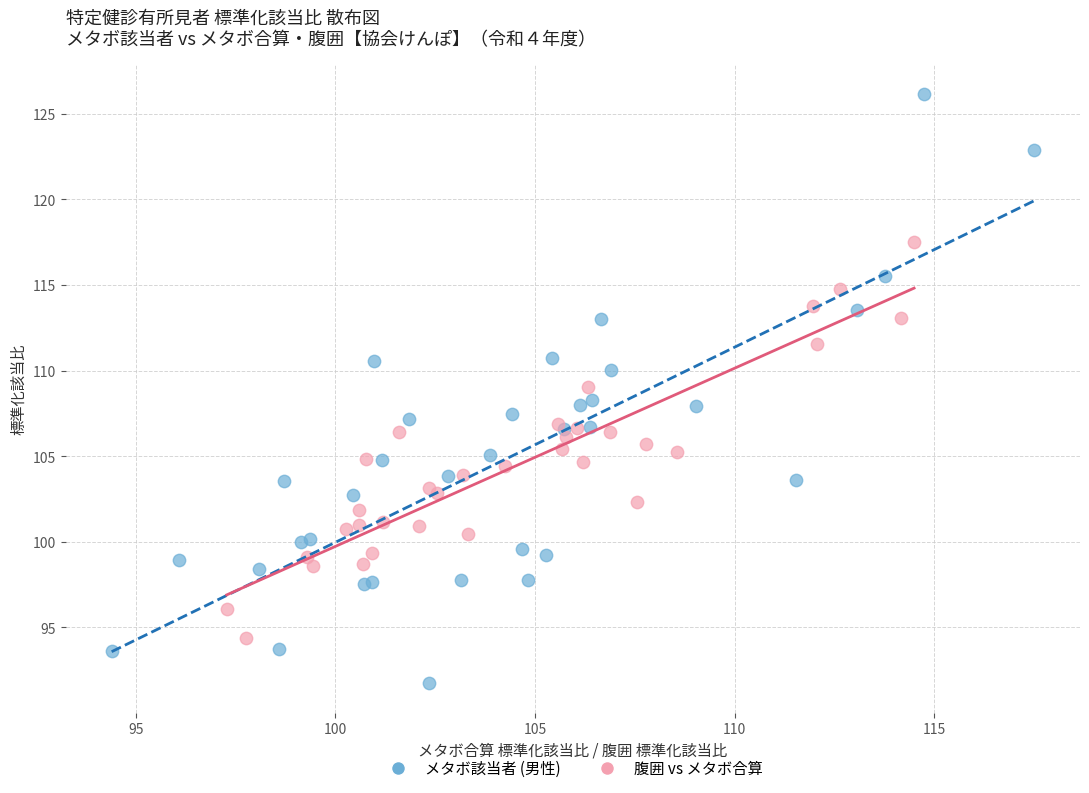

Which series has the widest spread of Y values?

メタボ該当者 (男性)